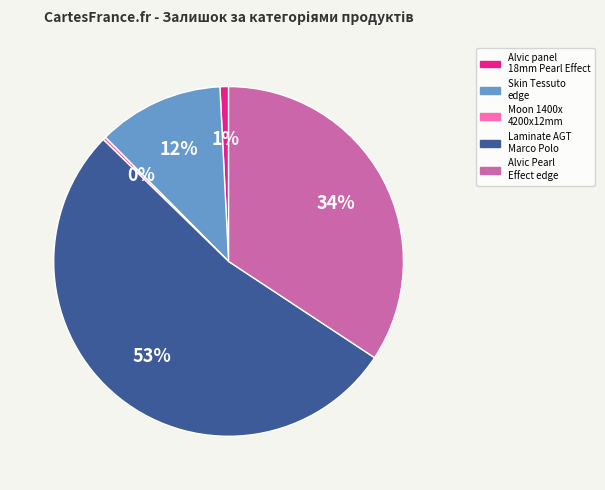

To the nearest percent, what percentage of the pie is Laminate AGT Marco Polo?

53%